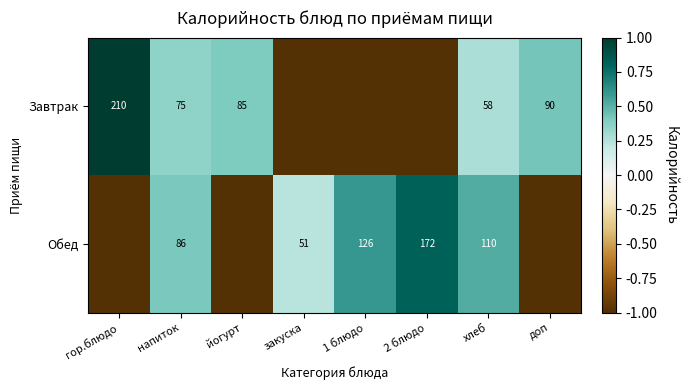

At how many categories does at least one series exceed 0?

8